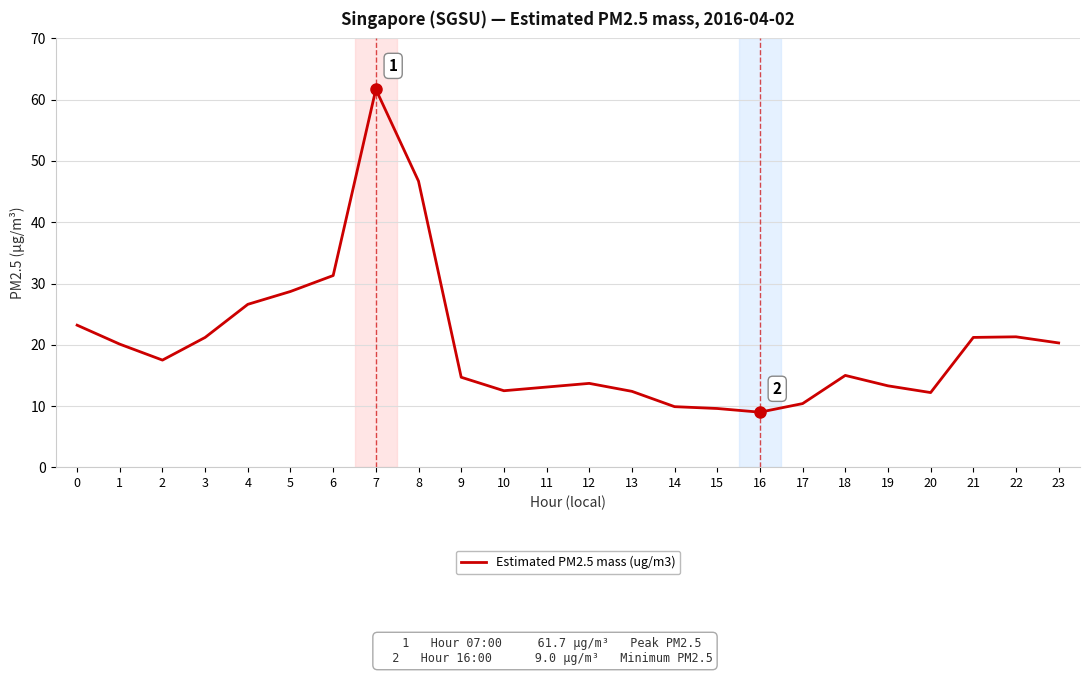

Where is the first local maximum?

7